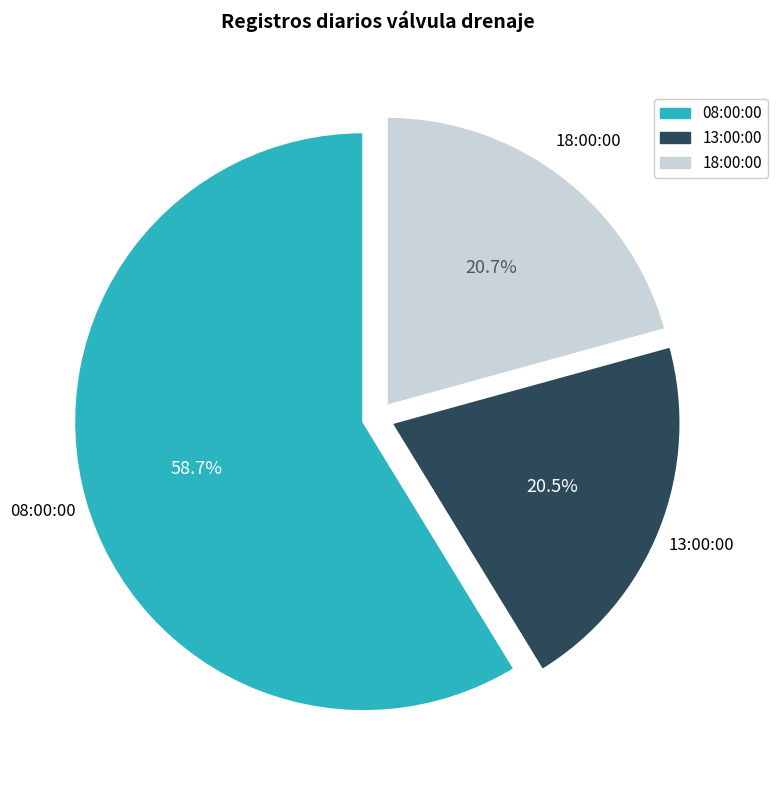

How many segments does this pie chart have?

3